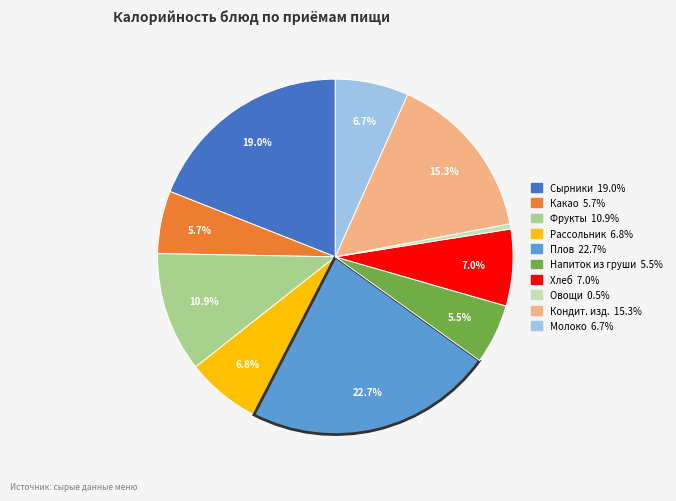

Is there a majority slice in this chart?

No